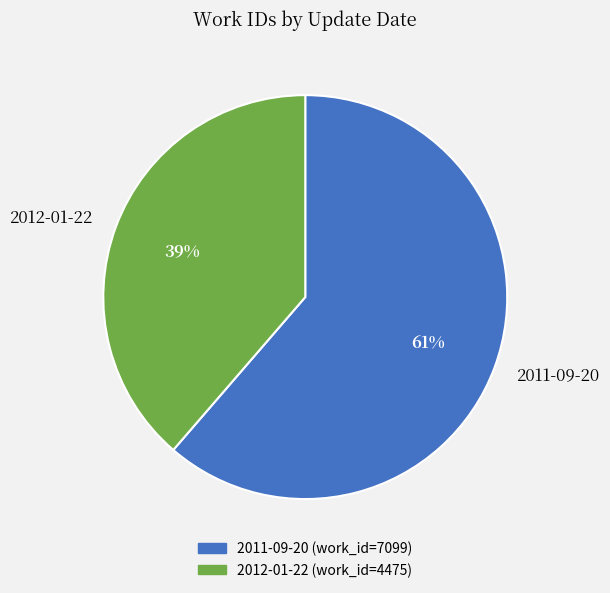

To the nearest percent, what is the combined percentage of 2011-09-20 and 2012-01-22?

100%